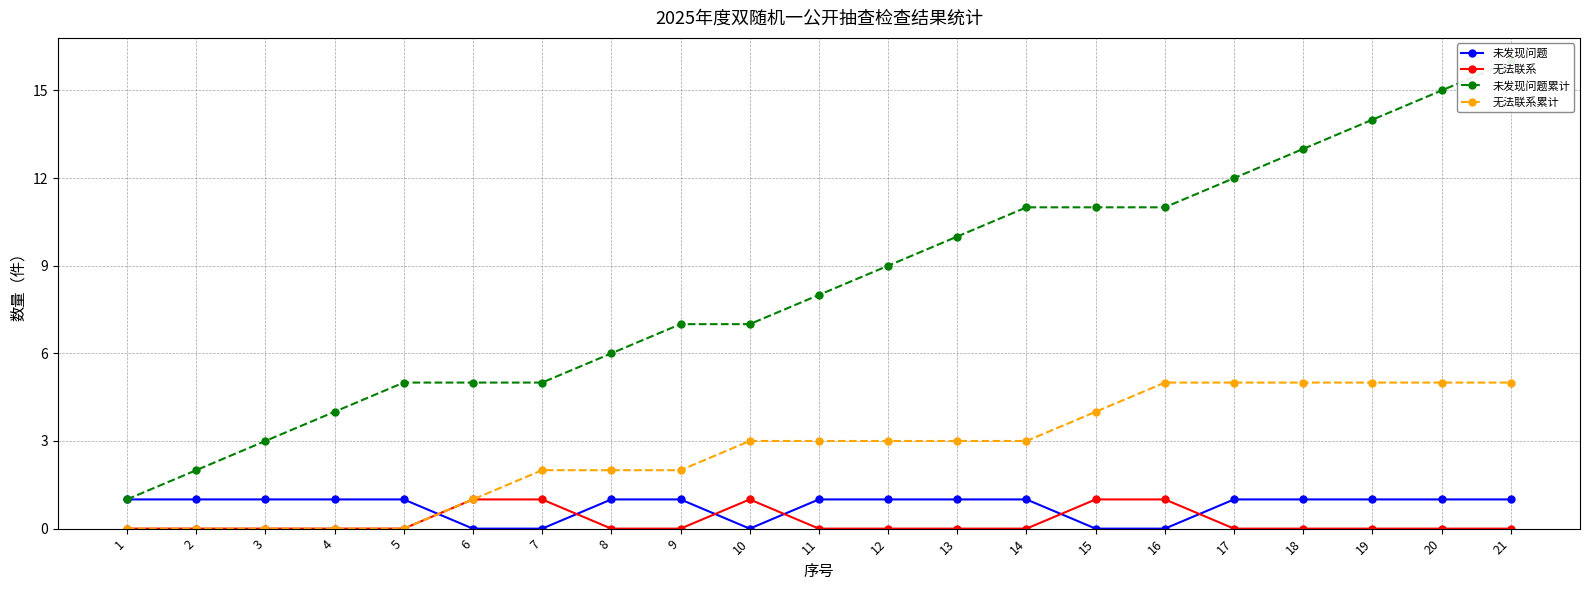

At which label does 未发现问题 reach its peak?

1